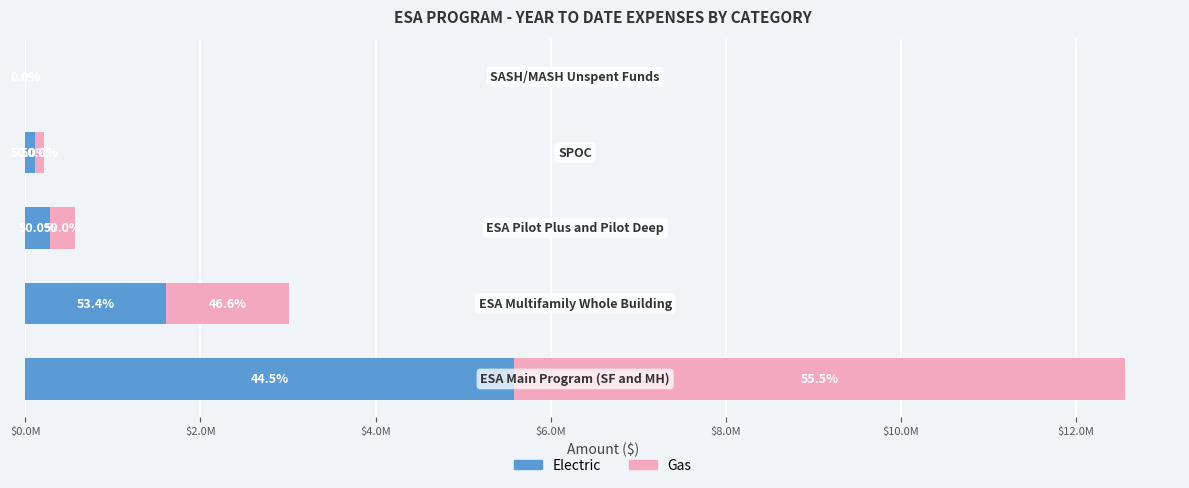

What are all the series names shown in the legend?

Electric, Gas